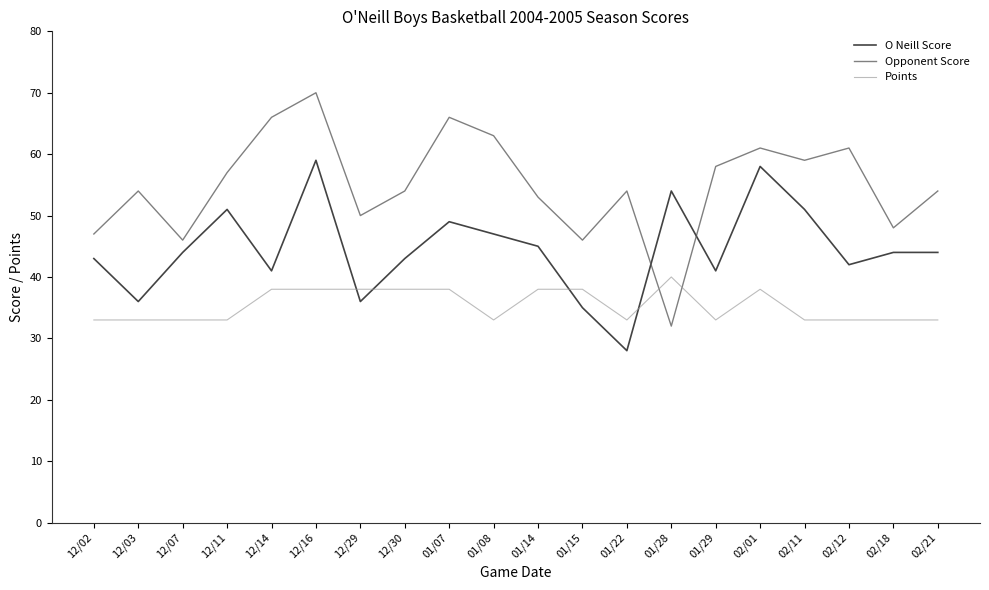

What is the smallest value displayed?

28